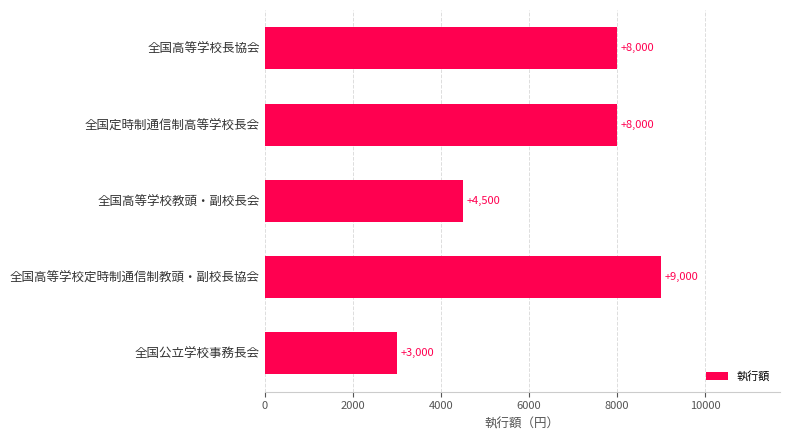

Which label corresponds to the smallest value in the chart?

全国公立学校事務長会